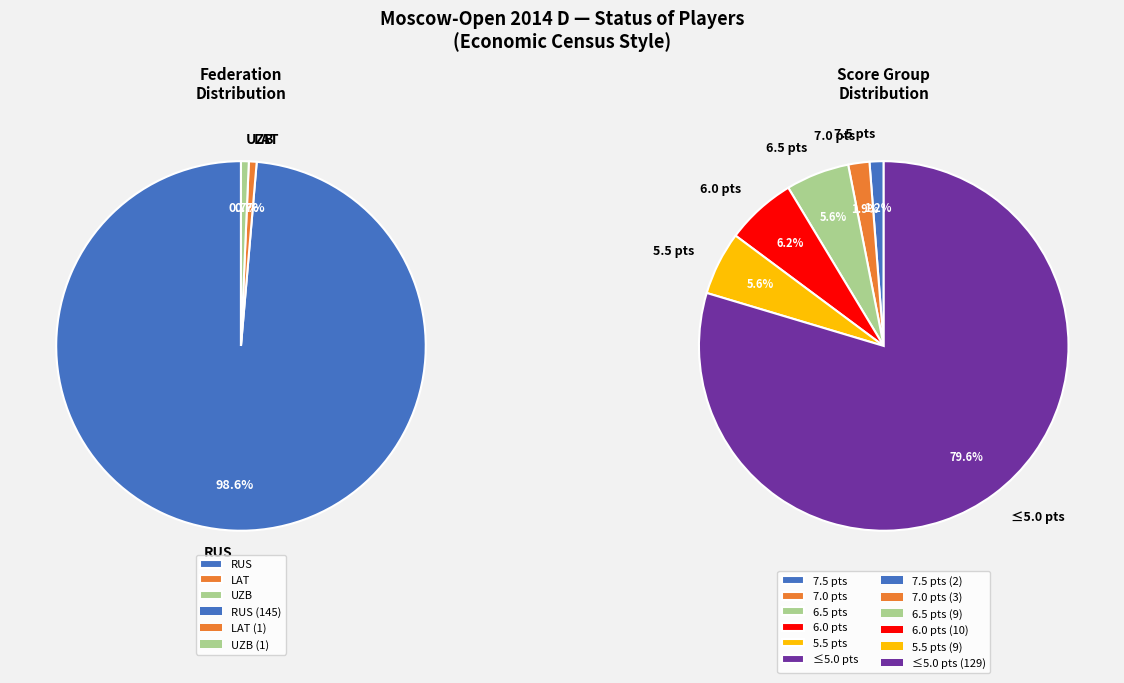

How many slices are in this pie chart?

3